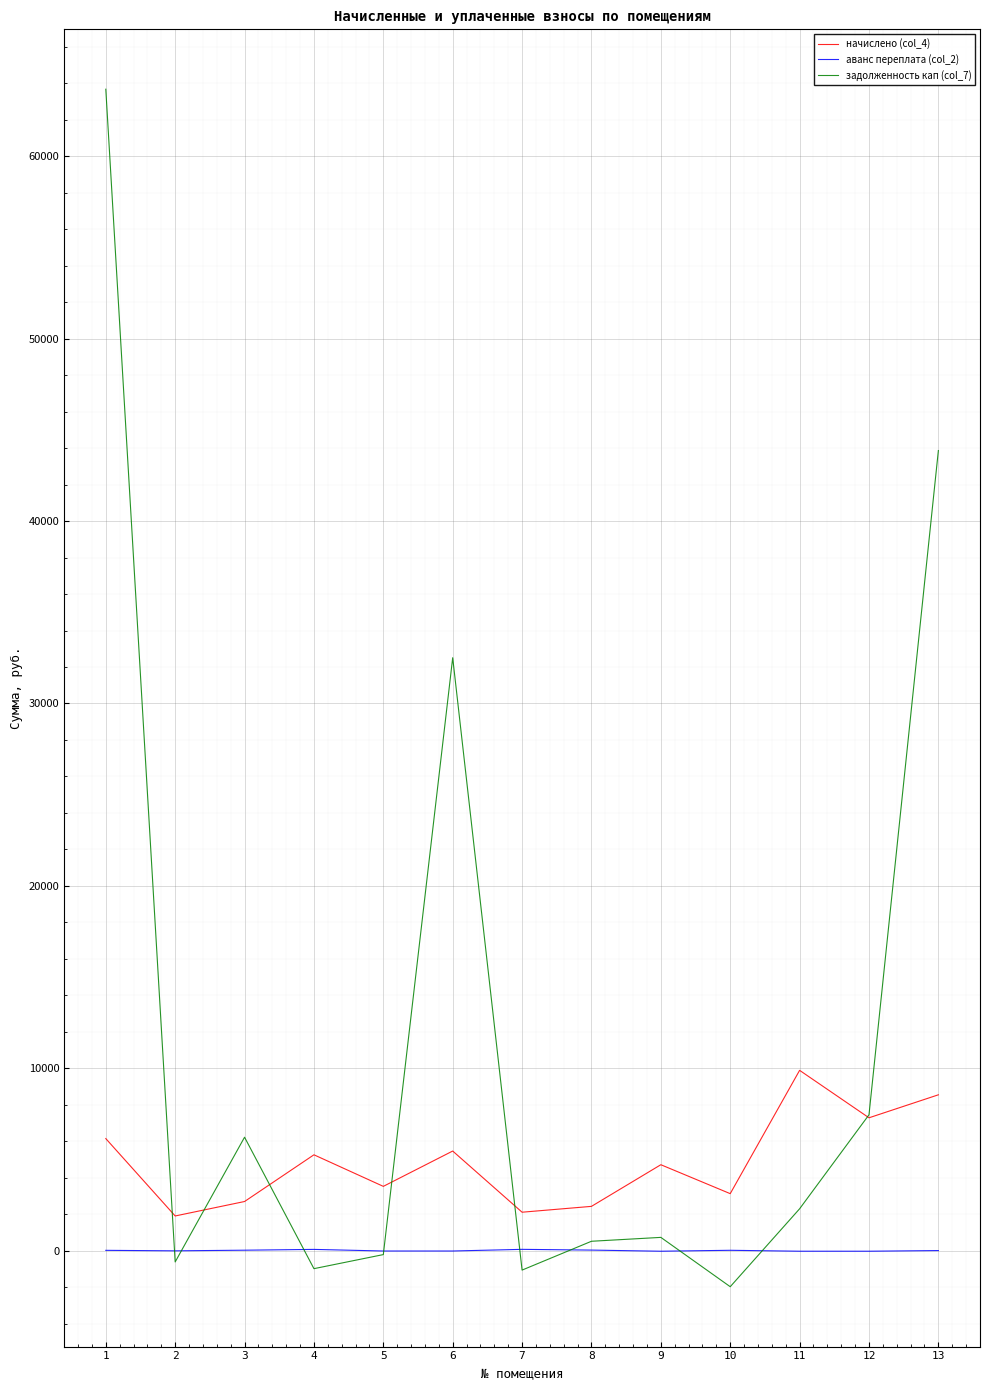

What is the difference between the задолженность кап (col_7) values at 8 and 4?

1501.7